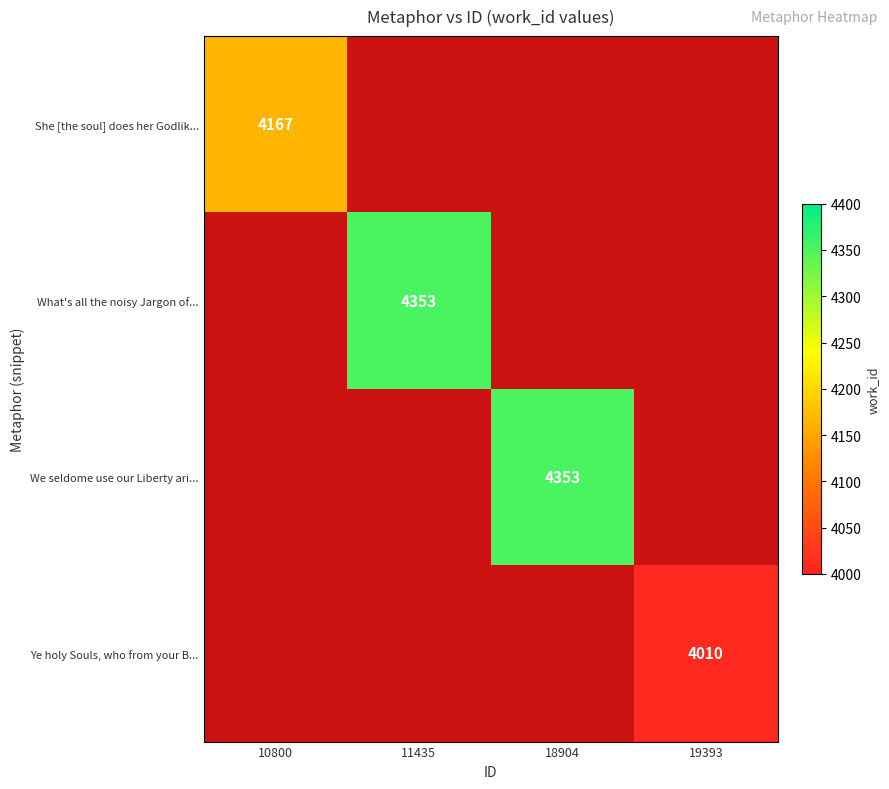

Rank the series at 18904 from lowest to highest value.

She [the soul] does her Godlik..., What's all the noisy Jargon of..., We seldome use our Liberty ari..., Ye holy Souls, who from your B...